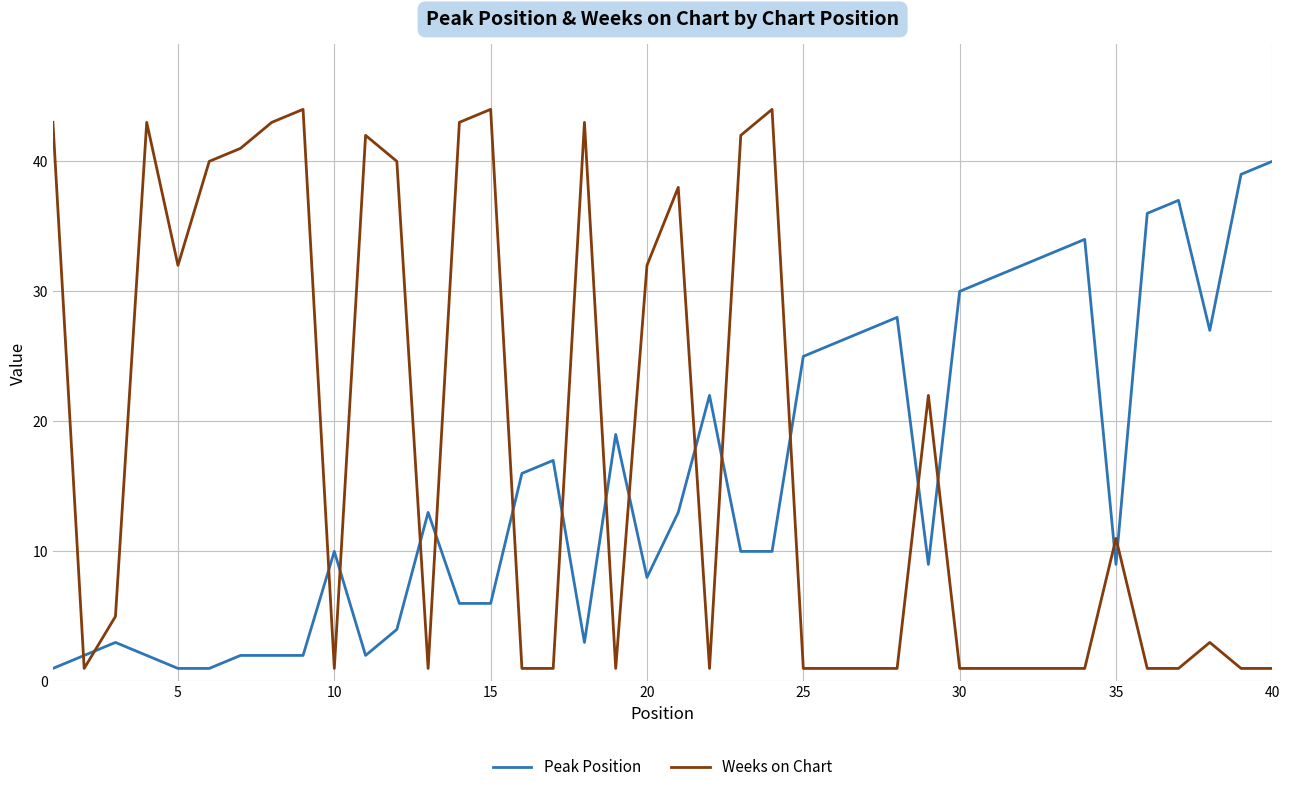

List the series in order of their peak value, highest first.

Weeks on Chart, Peak Position